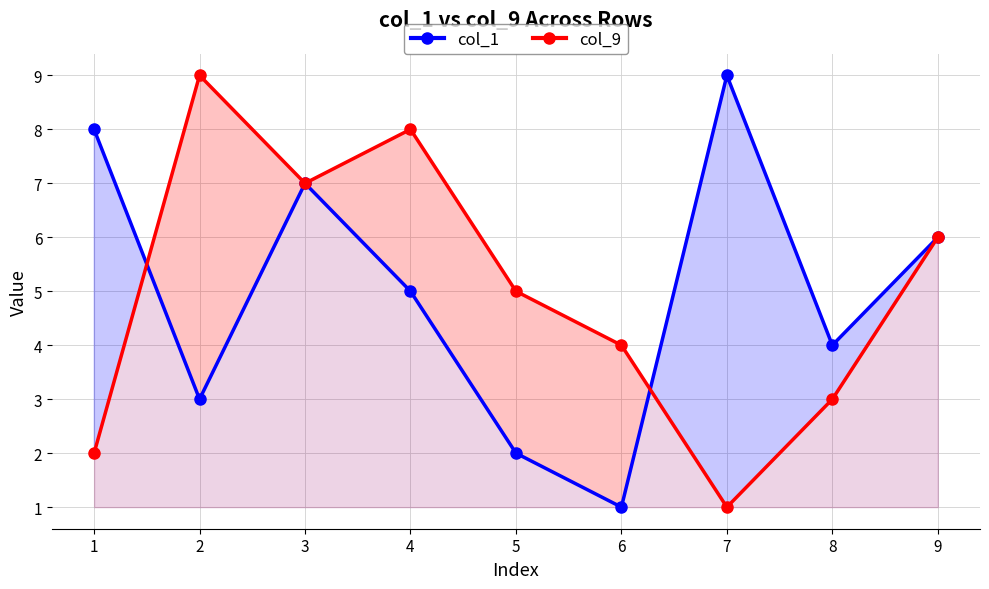

How many lines are shown in the chart?

2